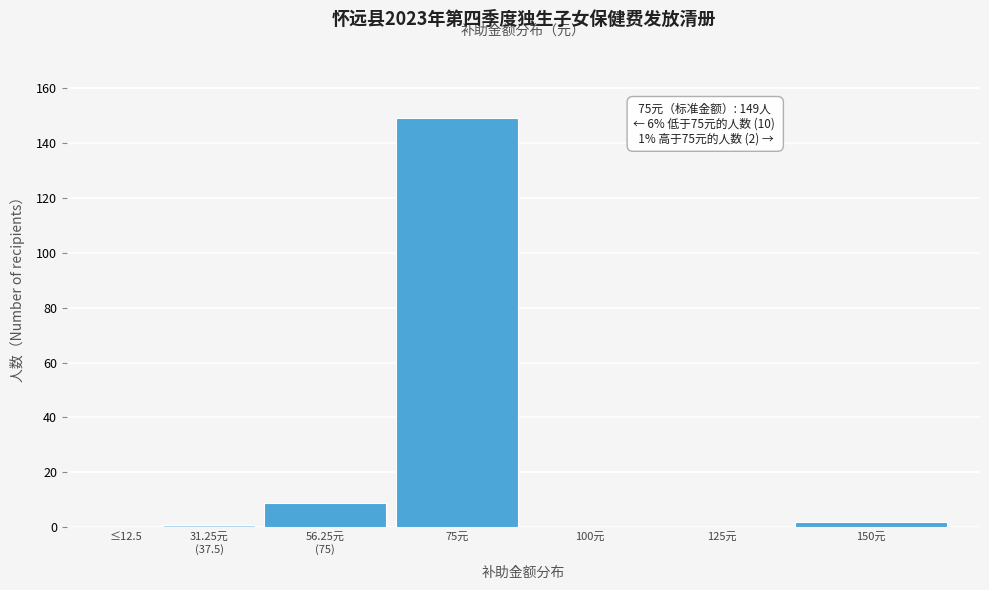

Which category has the highest value across all series?

75元